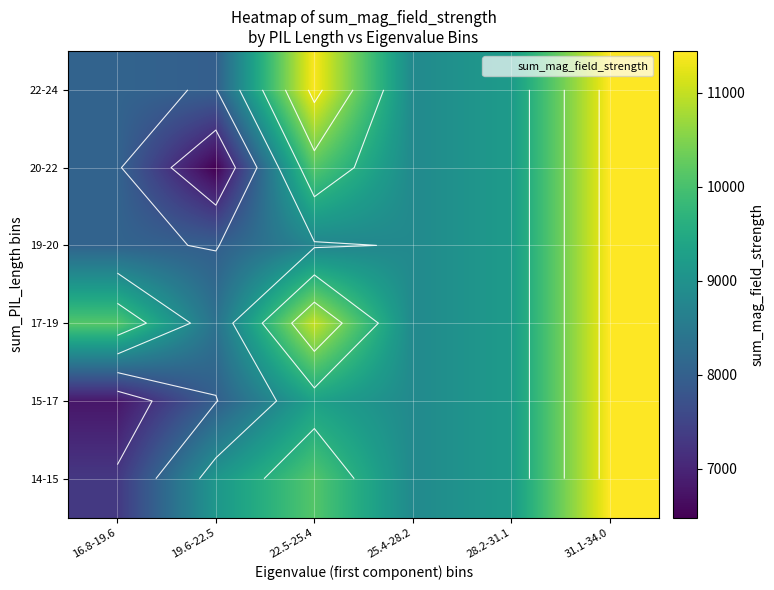

Rank the categories by 17-19 value from highest to lowest.

31.1-34.0, 22.5-25.4, 16.8-19.6, 28.2-31.1, 25.4-28.2, 19.6-22.5